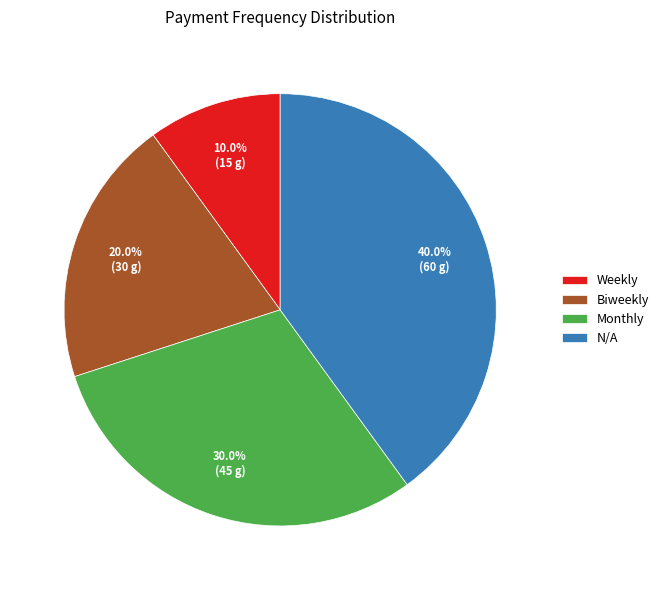

To the nearest percent, what is the difference between the Biweekly and Monthly slice percentages?

10%